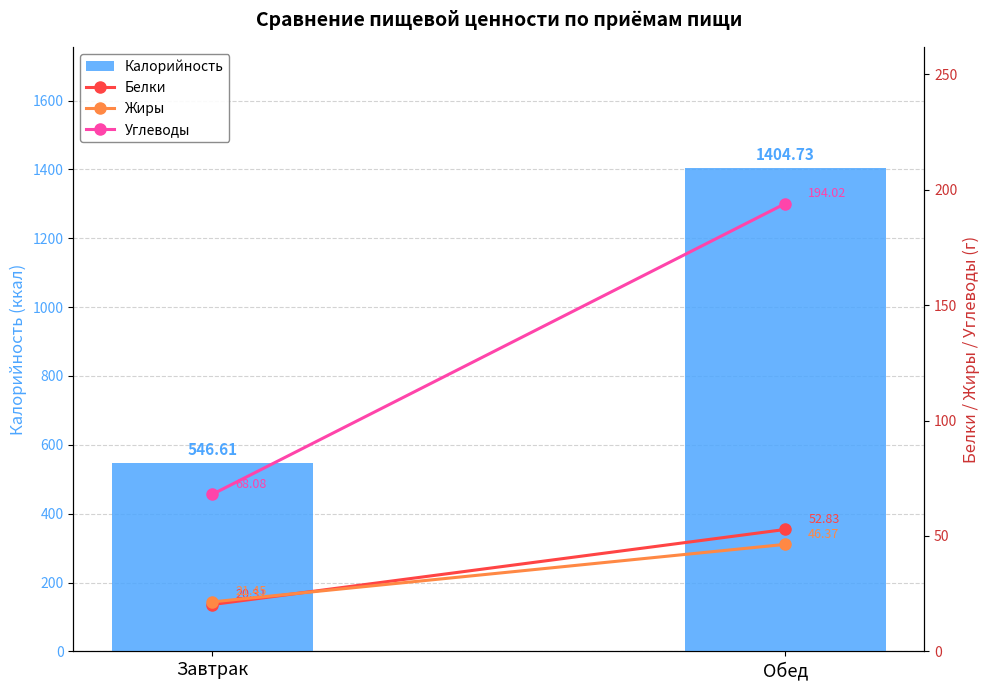

What is the average value of the Калорийность series?

975.7